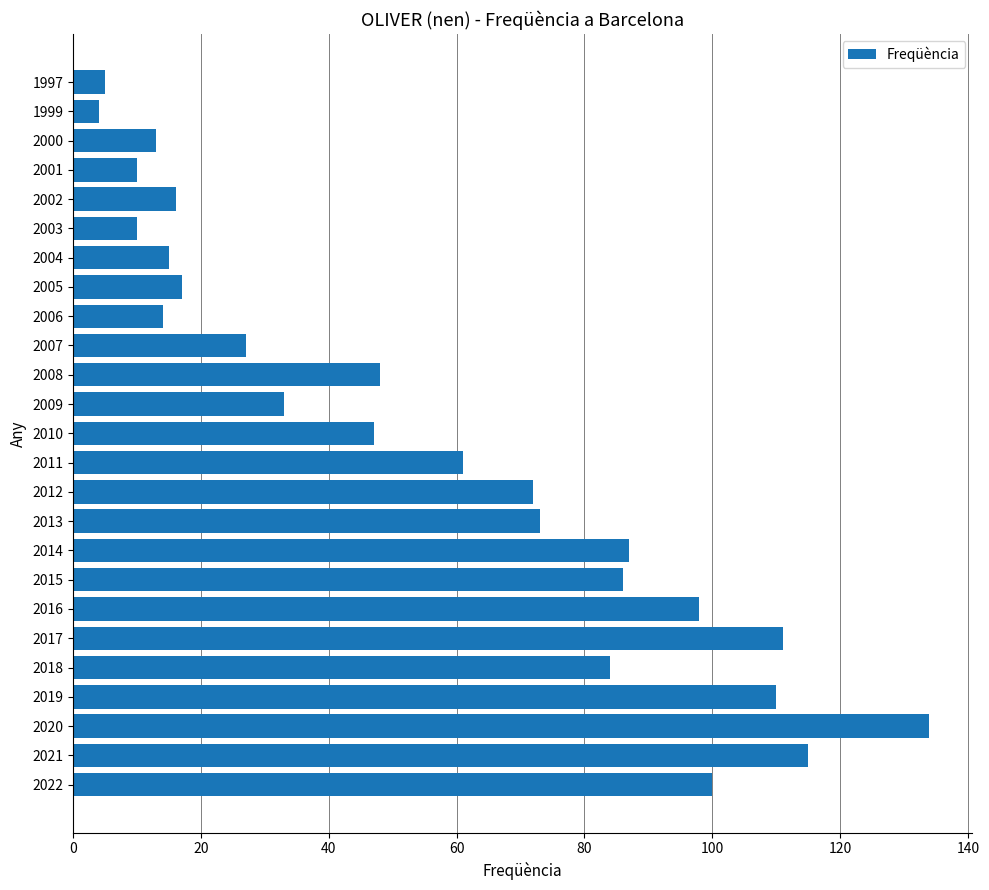

What is the difference between the maximum and minimum values?

130